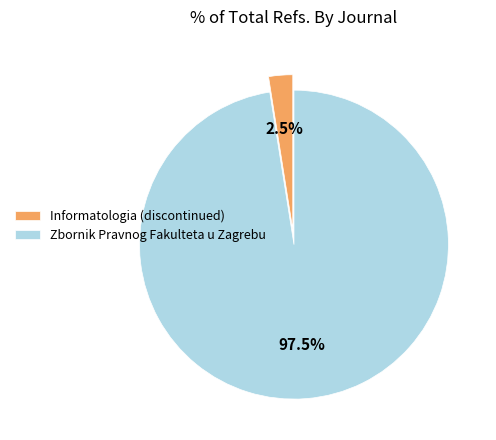

Between Zbornik Pravnog Fakulteta u Zagrebu and Informatologia (discontinued), which is larger?

Zbornik Pravnog Fakulteta u Zagrebu